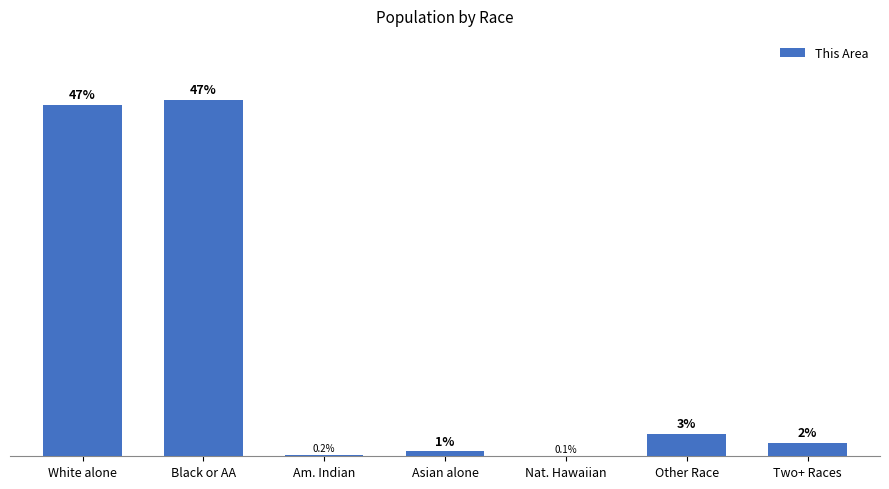

Does the chart contain stacked bars?

No